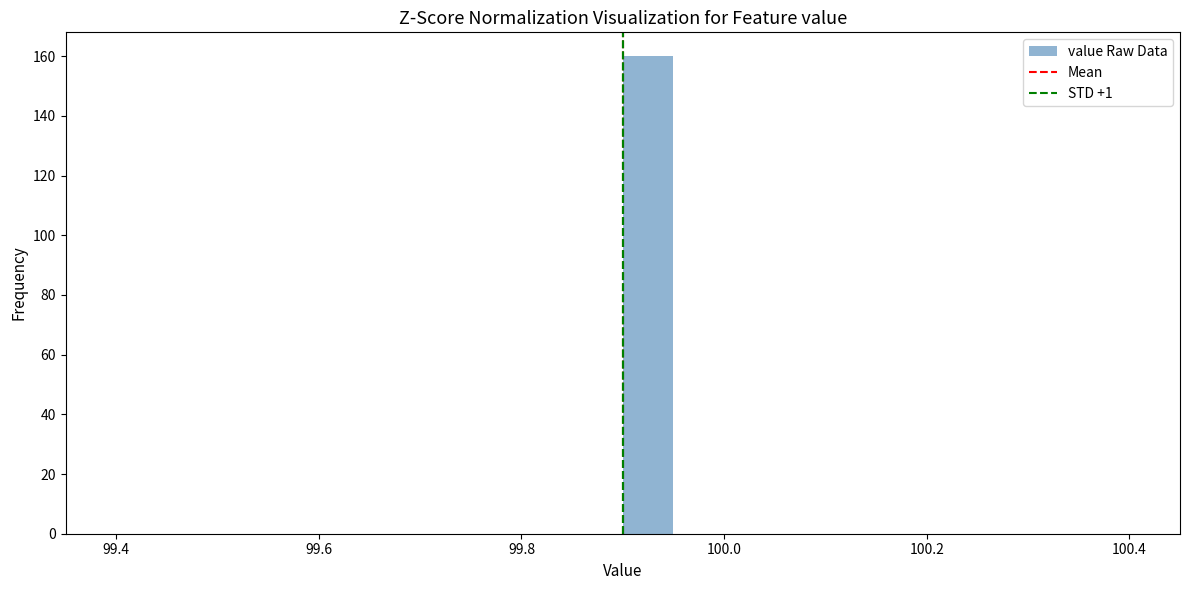

Read against the x-axis, roughly where is the centre of the tallest bar?

99.92